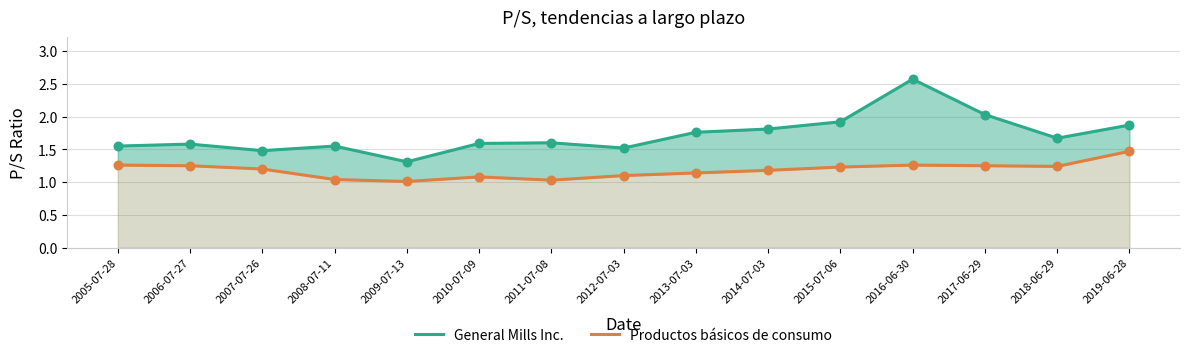

What are all the series names shown in the legend?

General Mills Inc., Productos básicos de consumo